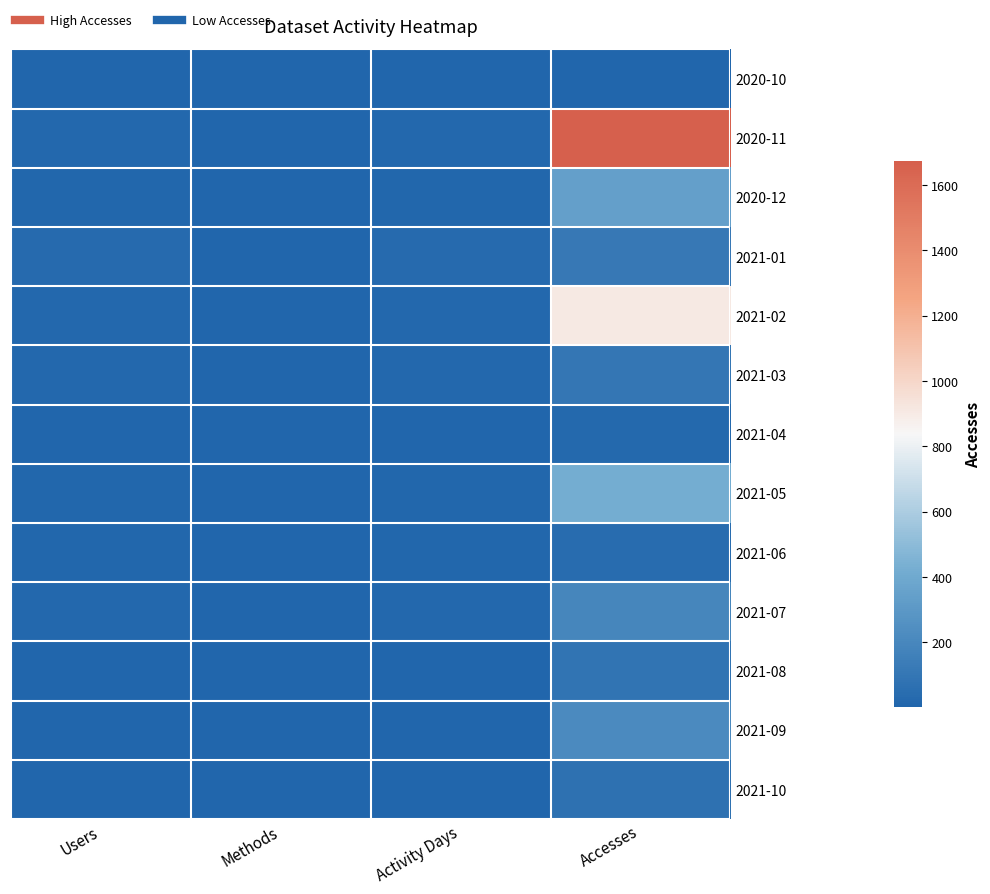

How many distinct data groups are displayed?

13